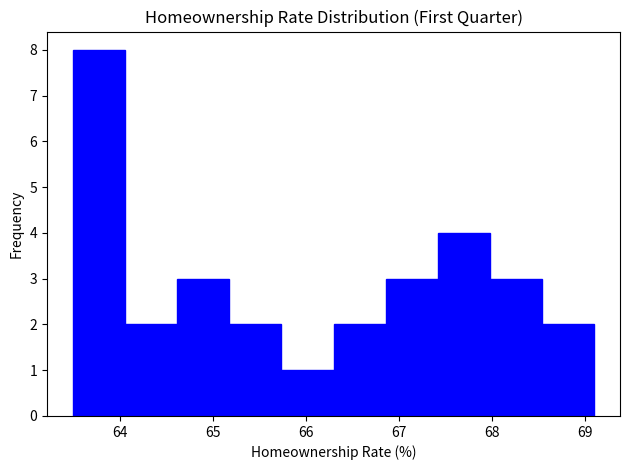

Reading left to right, list every bar in this chart as the range it spans on the x-axis followed by its height. Neither the bar edges nor the heights are printed on the chart, so give them approximately, as read against the axes.

63.50 to 64.06: 8
64.06 to 64.62: 2
64.62 to 65.18: 3
65.18 to 65.74: 2
65.74 to 66.30: 1
66.30 to 66.86: 2
66.86 to 67.42: 3
67.42 to 67.98: 4
67.98 to 68.54: 3
68.54 to 69.10: 2